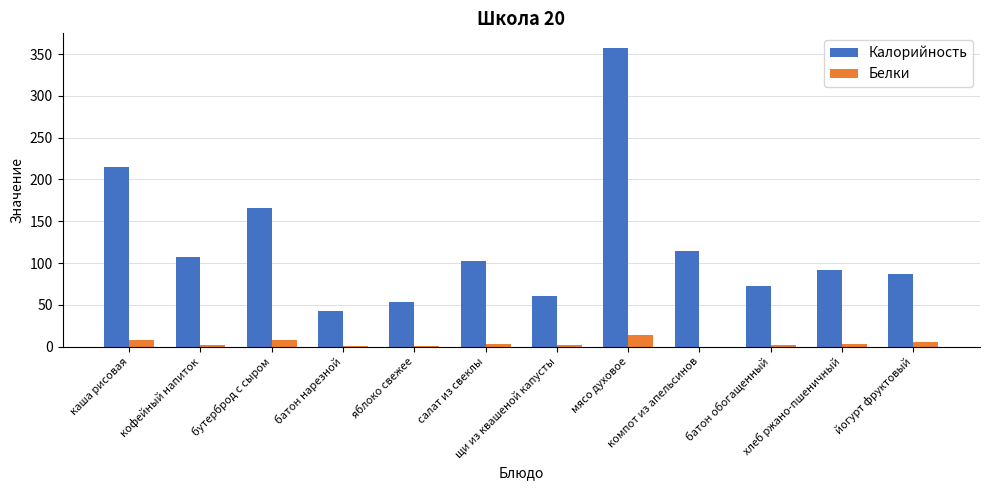

What is the greatest value displayed?

357.0